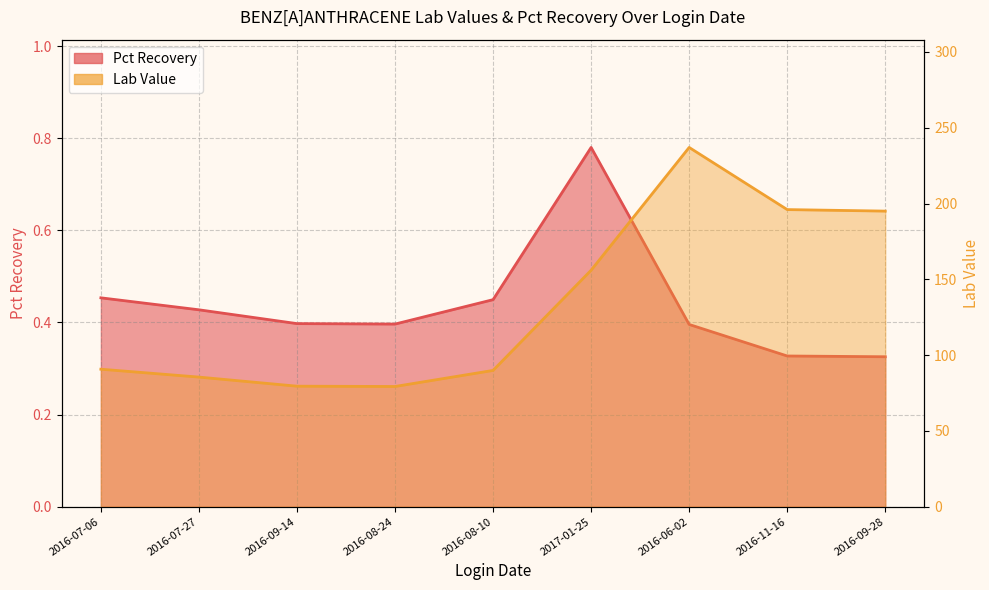

True or false: Lab Value has a value of 237.0 at 2016-06-02.

True